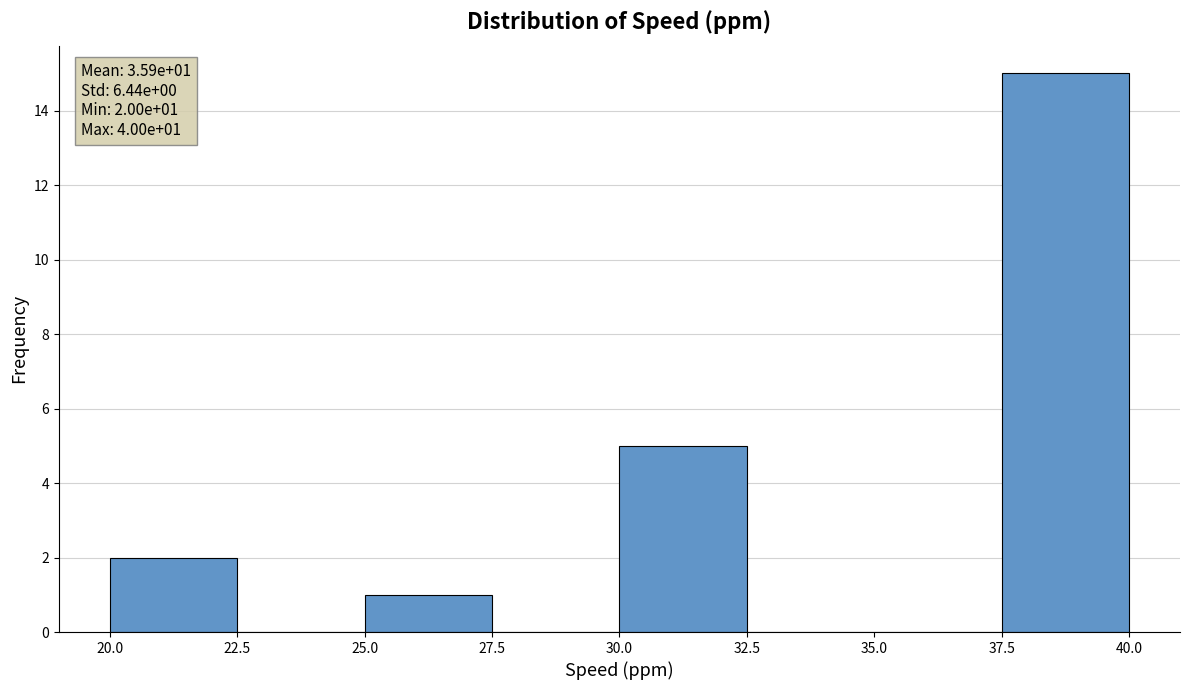

Which range on the x-axis has the tallest bar?

37.5 to 40.0